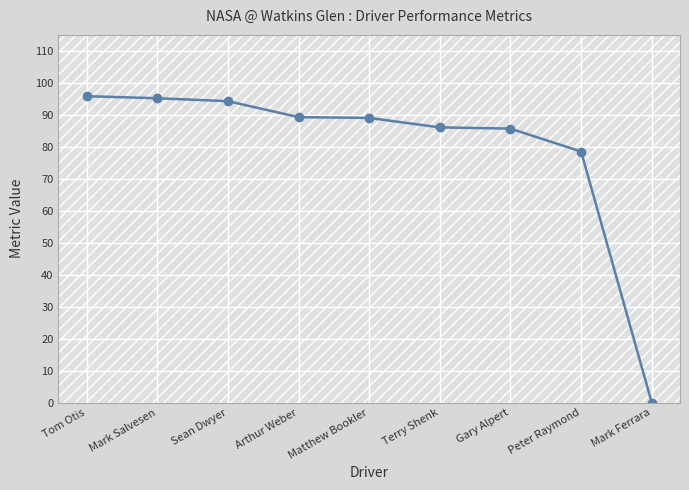

Approximately how many times larger is the value at Peter Raymond compared to Terry Shenk?

0.9